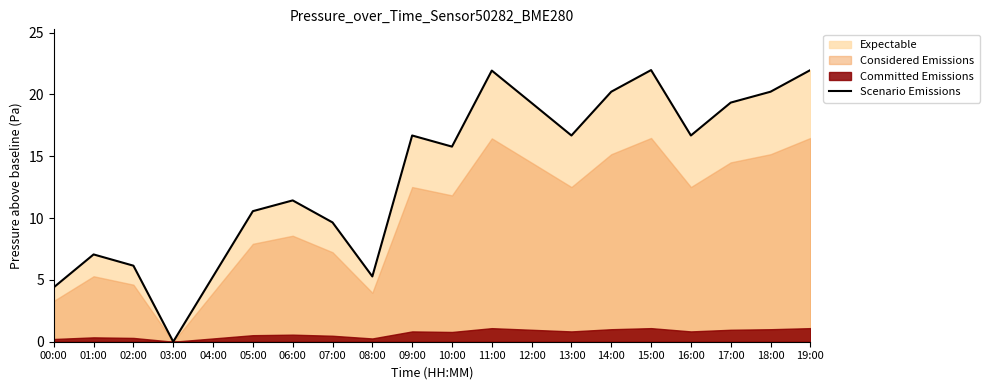

Does the chart display data point markers on the line(s)?

No